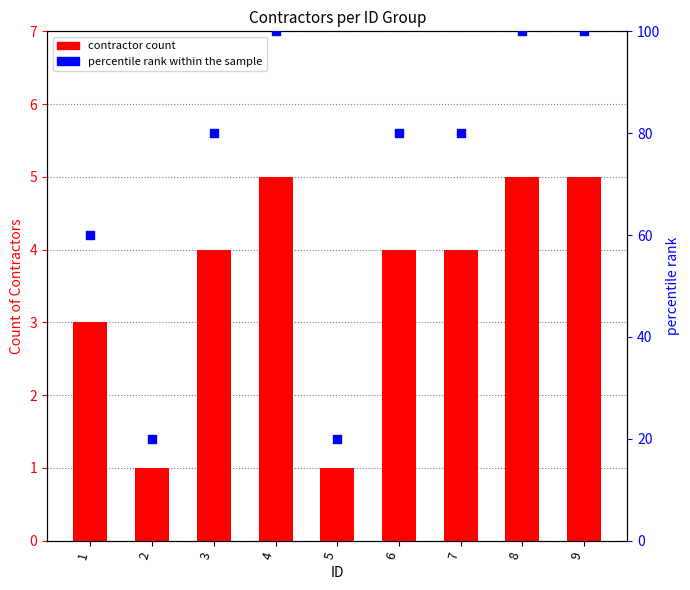

Which series reaches the minimum Y coordinate?

Number of Contractors